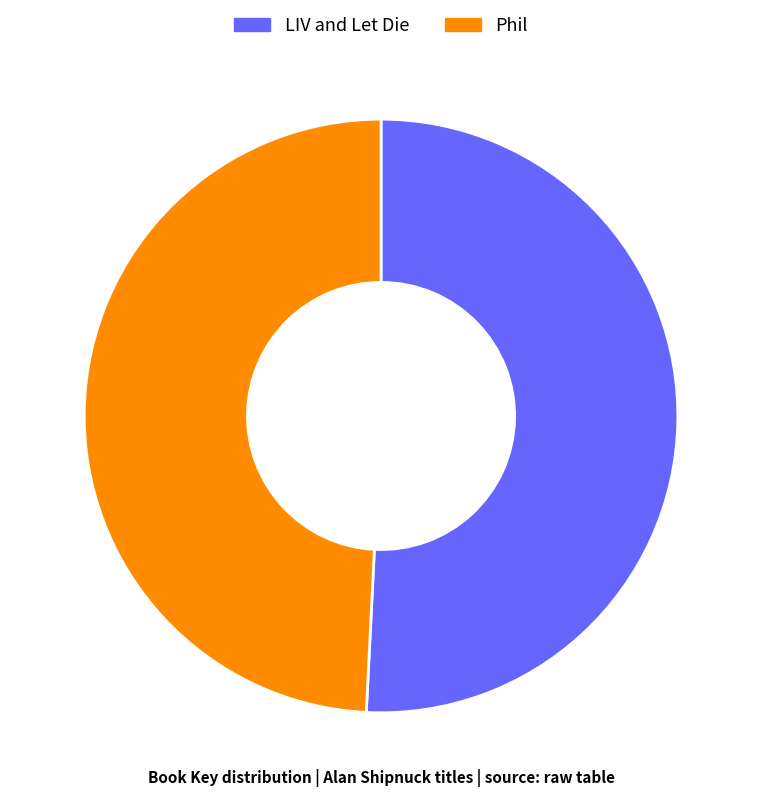

Is the sum of Phil and LIV and Let Die greater than half?

Yes